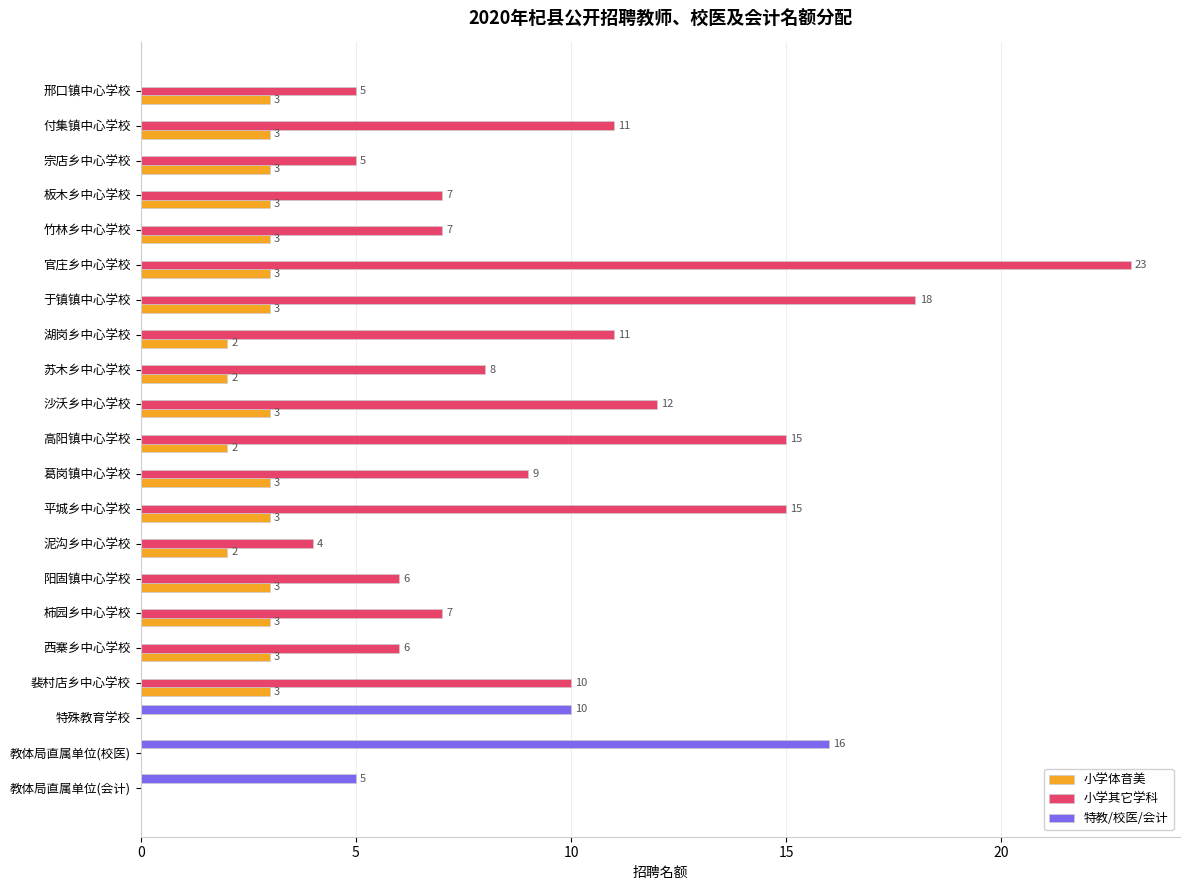

Which series changed the most between 竹林乡中心学校 and 阳固镇中心学校?

小学其它学科